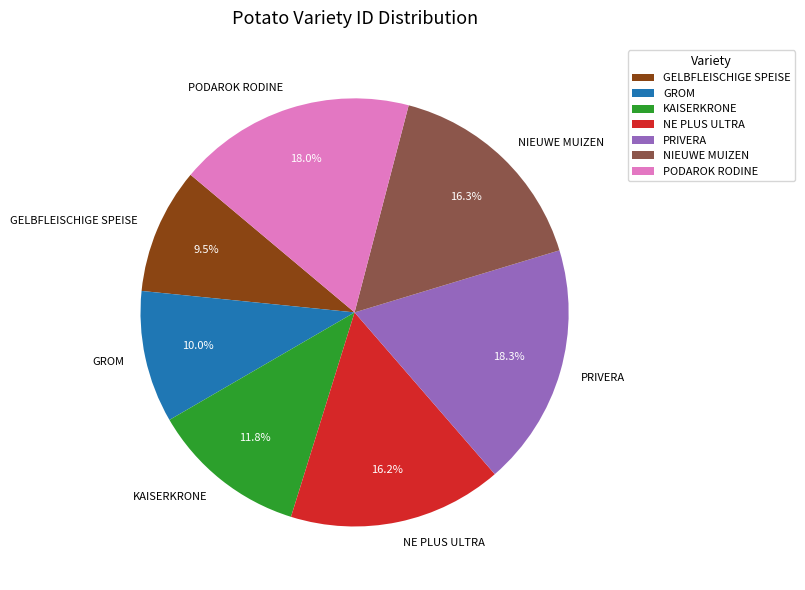

Between GELBFLEISCHIGE SPEISE and PRIVERA, which is larger?

PRIVERA